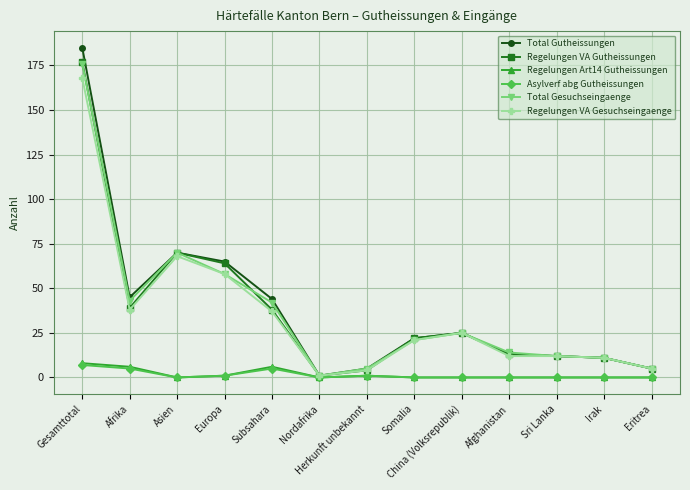

What is the difference between the highest and lowest values at Subsahara?

39